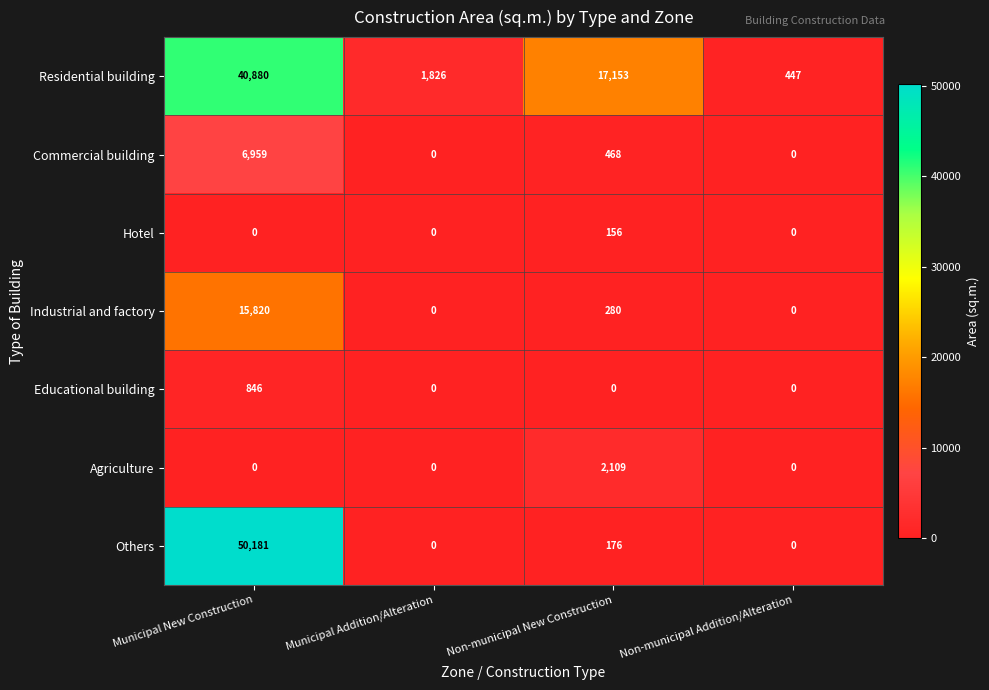

What is the total value across all series at Municipal New Construction?

114686